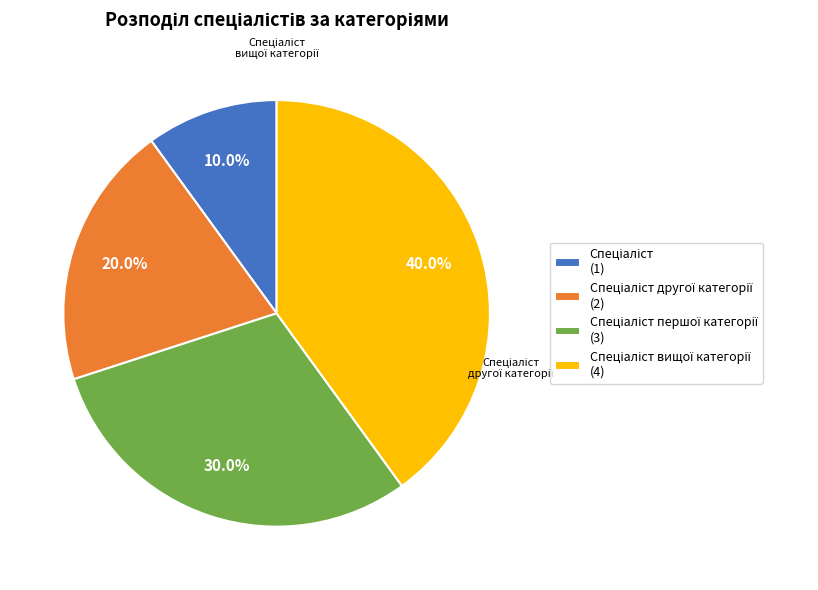

Is there a majority slice in this chart?

No